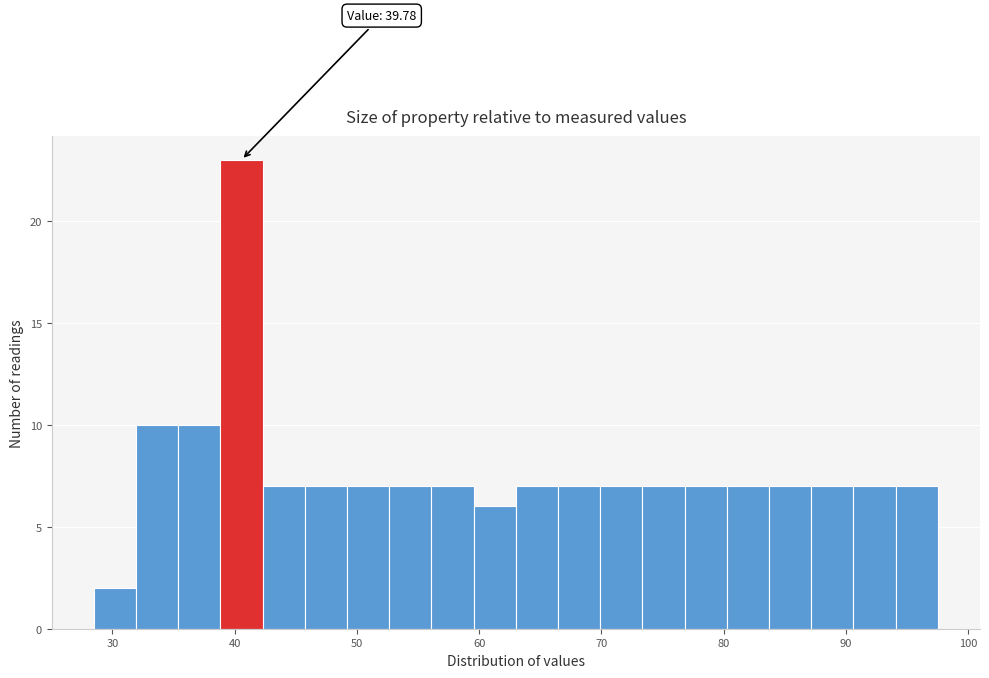

Around what value on the x-axis is the tallest bar? Give the approximate position of its centre, as read against the axis.

41